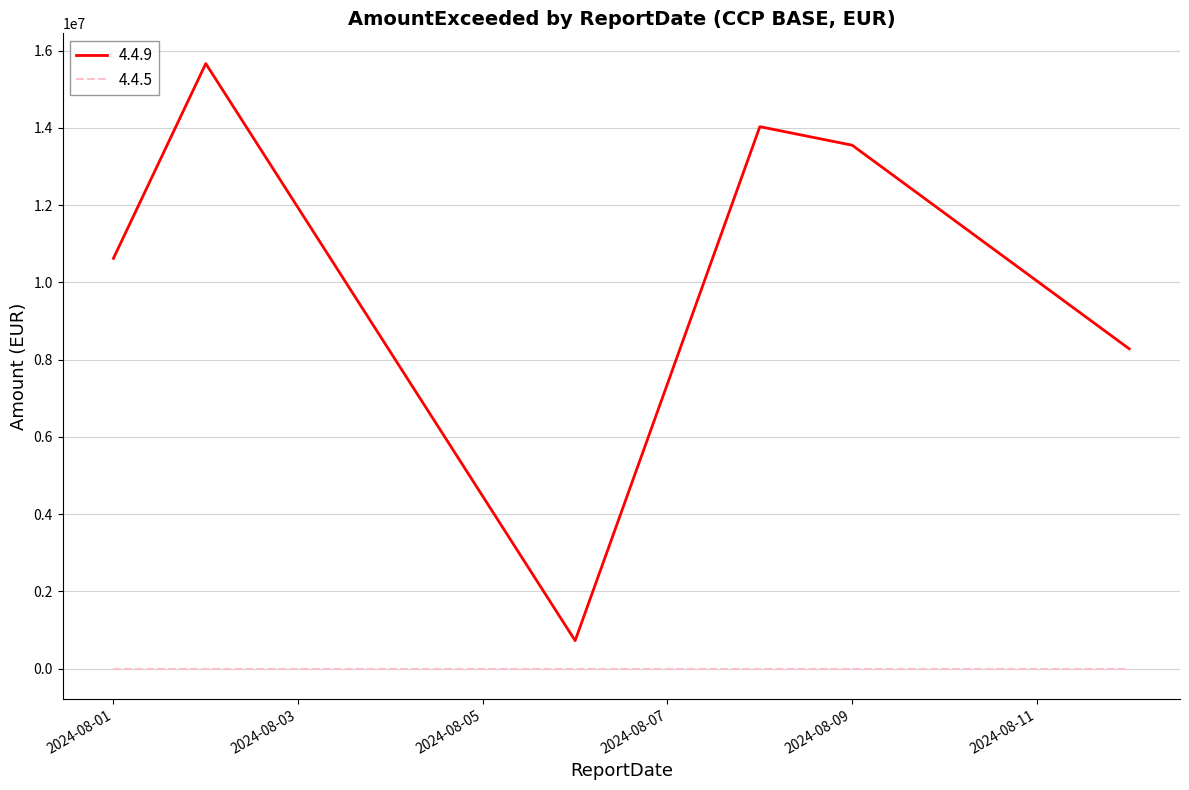

True or false: 4.4.5 and 4.4.9 cross at least once.

False